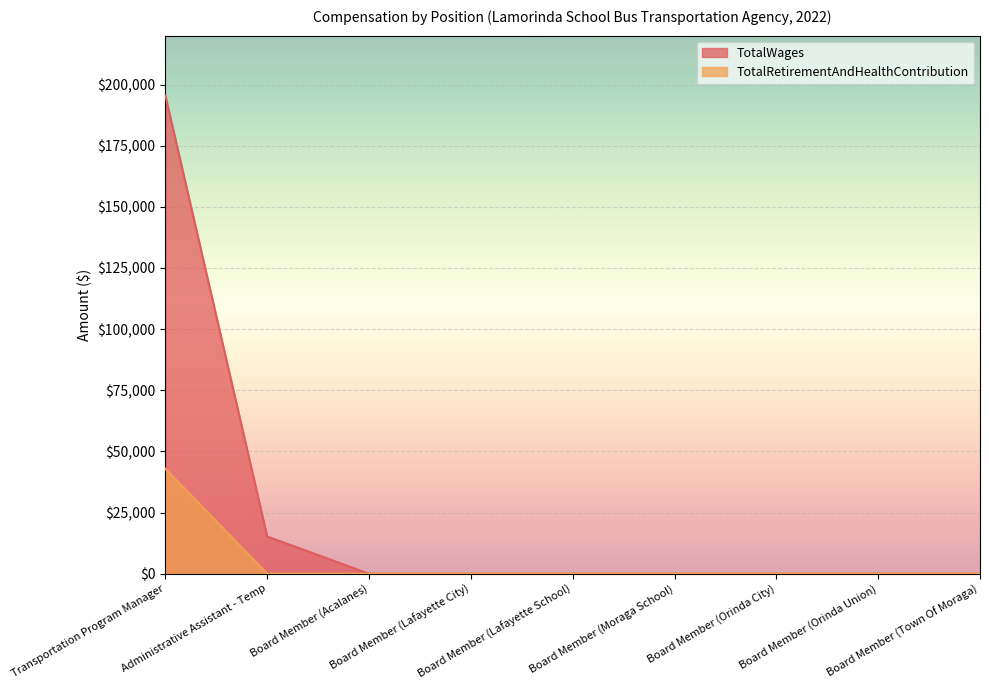

Which category has the lowest value across all series?

Board Member (Acalanes)